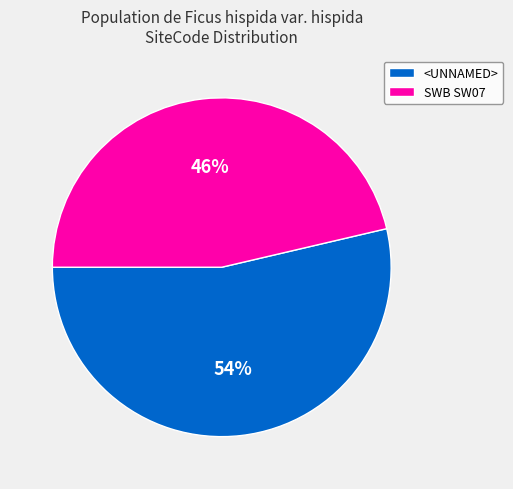

To the nearest percent, what is the combined percentage of <UNNAMED> and SWB SW07?

100%